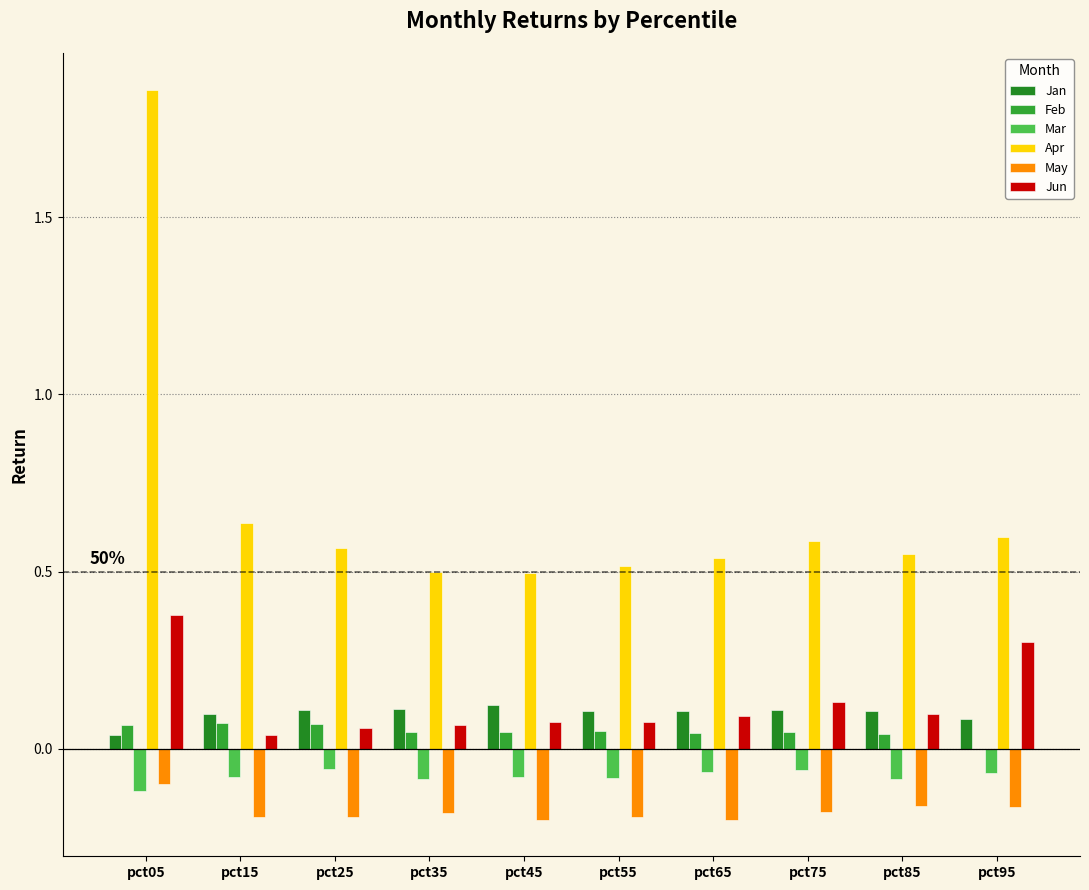

What is the sum of the Apr values at pct05 and pct15?

2.5